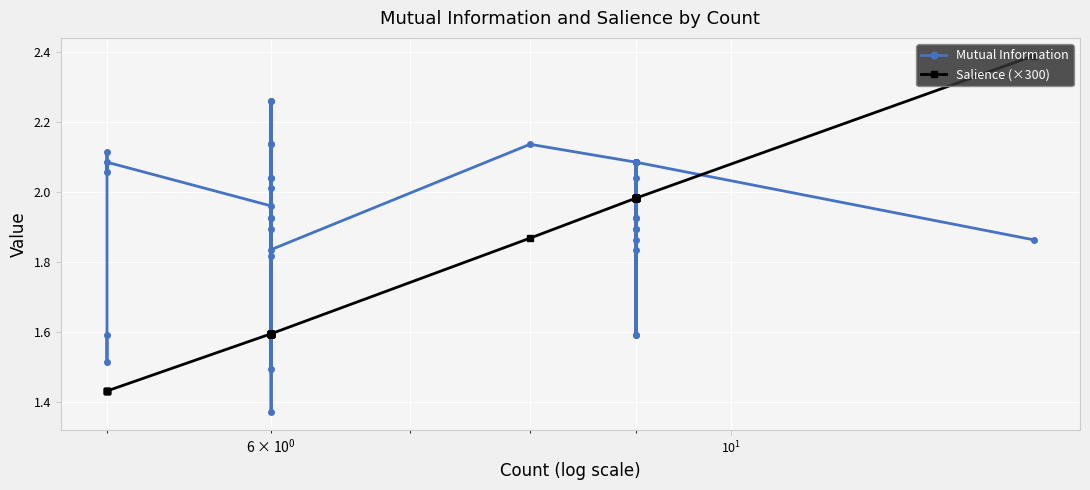

How many intersections are there between Salience (×300) and Mutual Information?

15